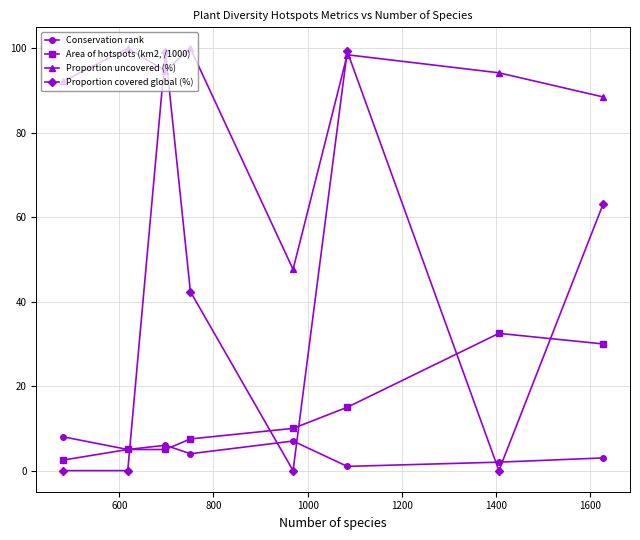

What is the difference between the maximum and minimum values in the Area of hotspots (km2, /1000) series?

30.0